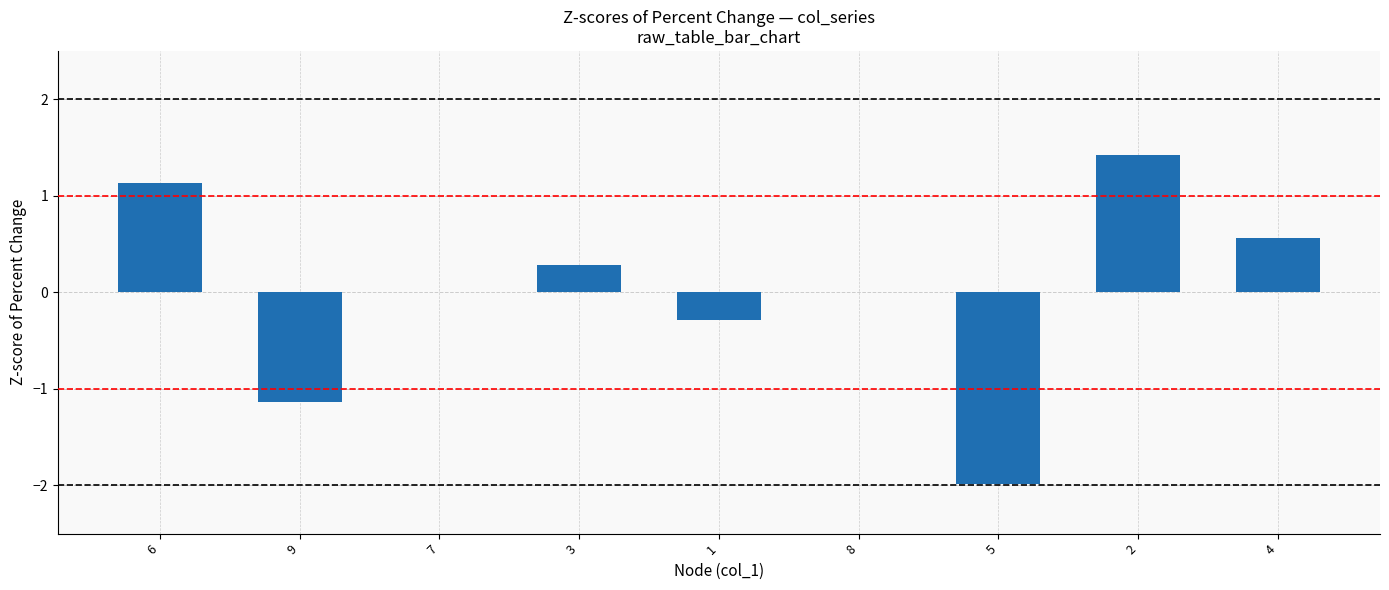

Read the value at 6.

1.1